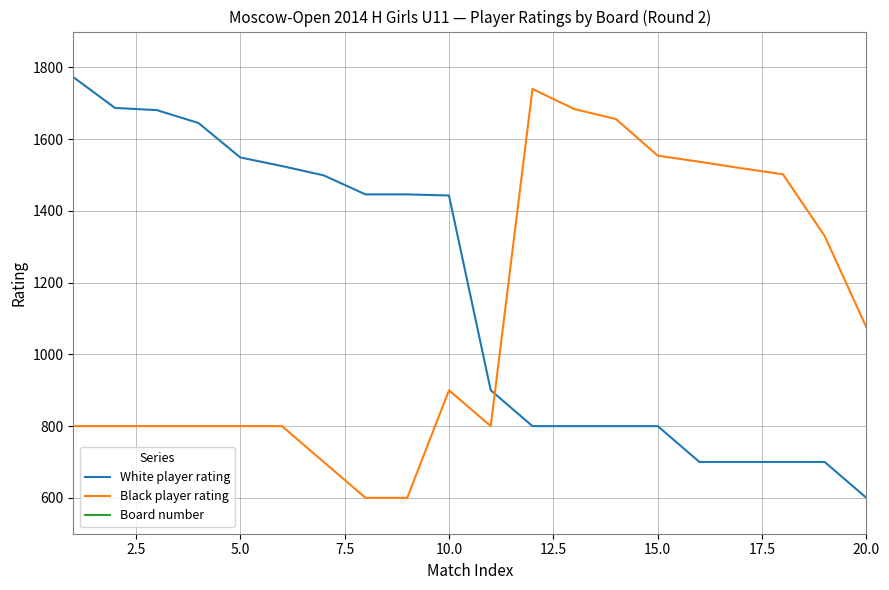

True or false: White player rating and Board number intersect in this chart.

False